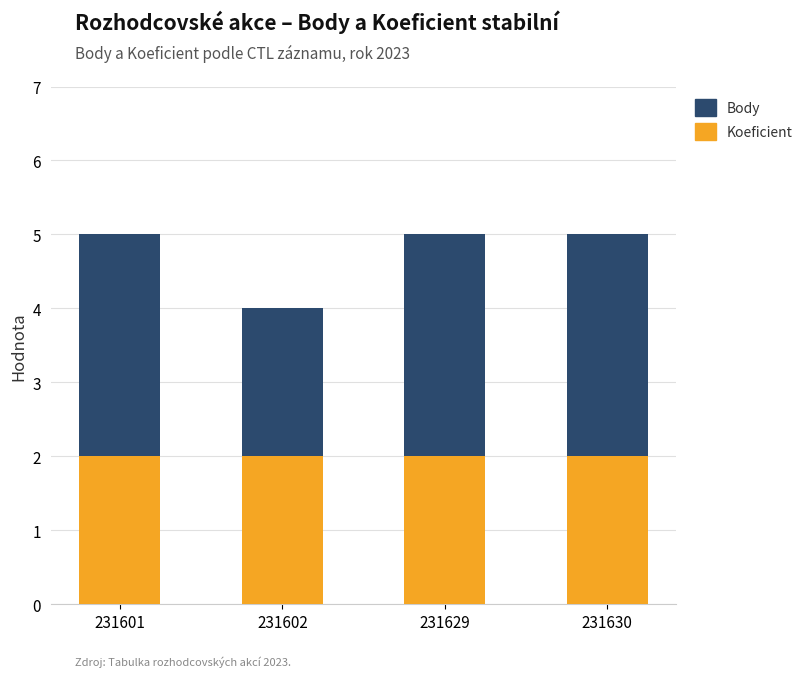

What is the total value across all series at 231601?

5